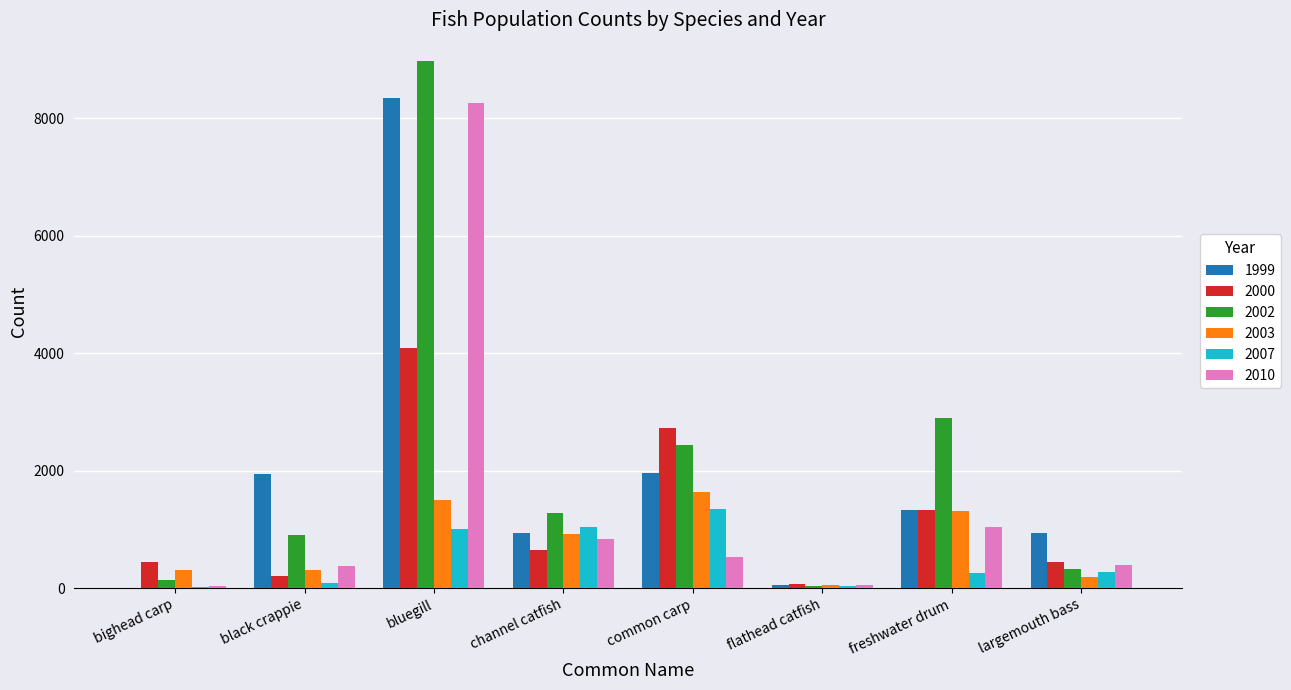

What are all the series names shown in the legend?

1999, 2000, 2002, 2003, 2007, 2010